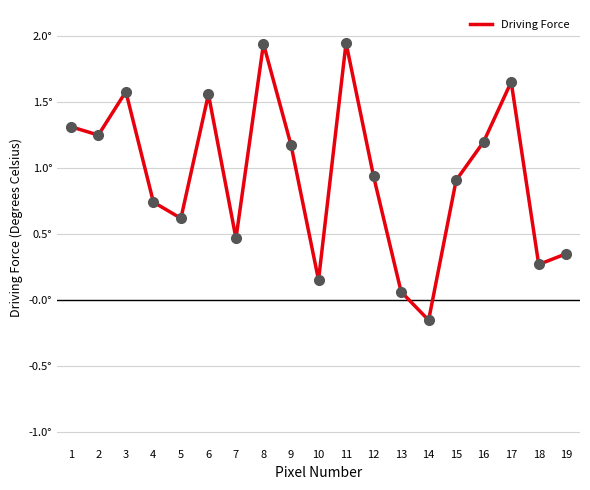

Between 3 and 11, which is larger?

11